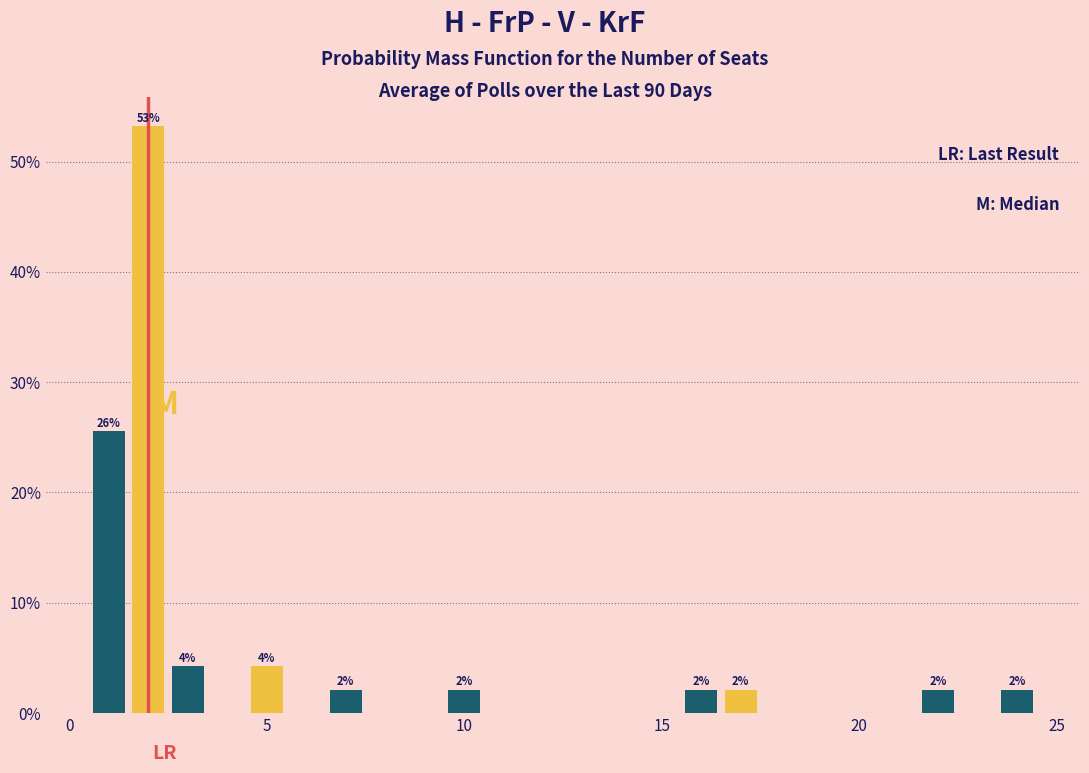

Around what value on the x-axis is the tallest bar? Give the approximate position of its centre, as read against the axis.

2.0